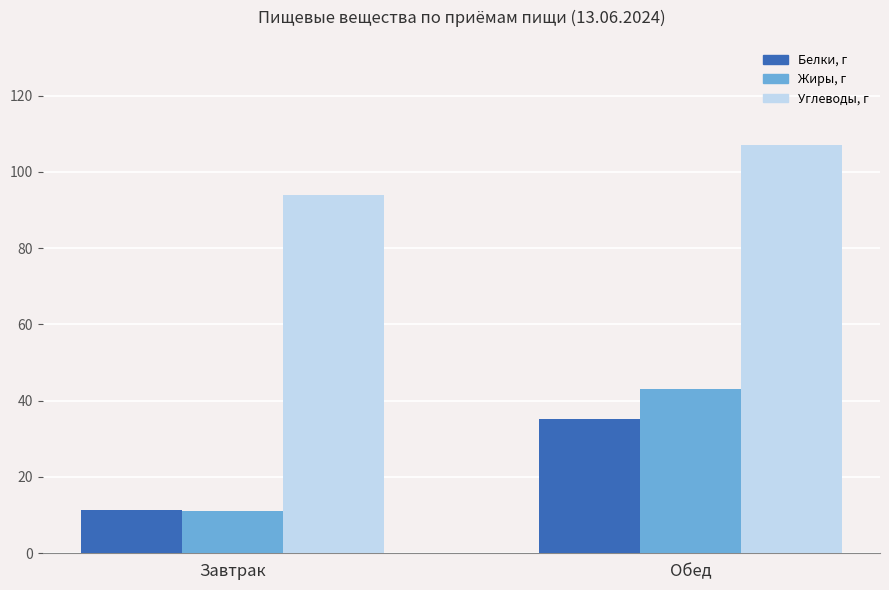

What is the label of the 2nd bar from the right?

Завтрак